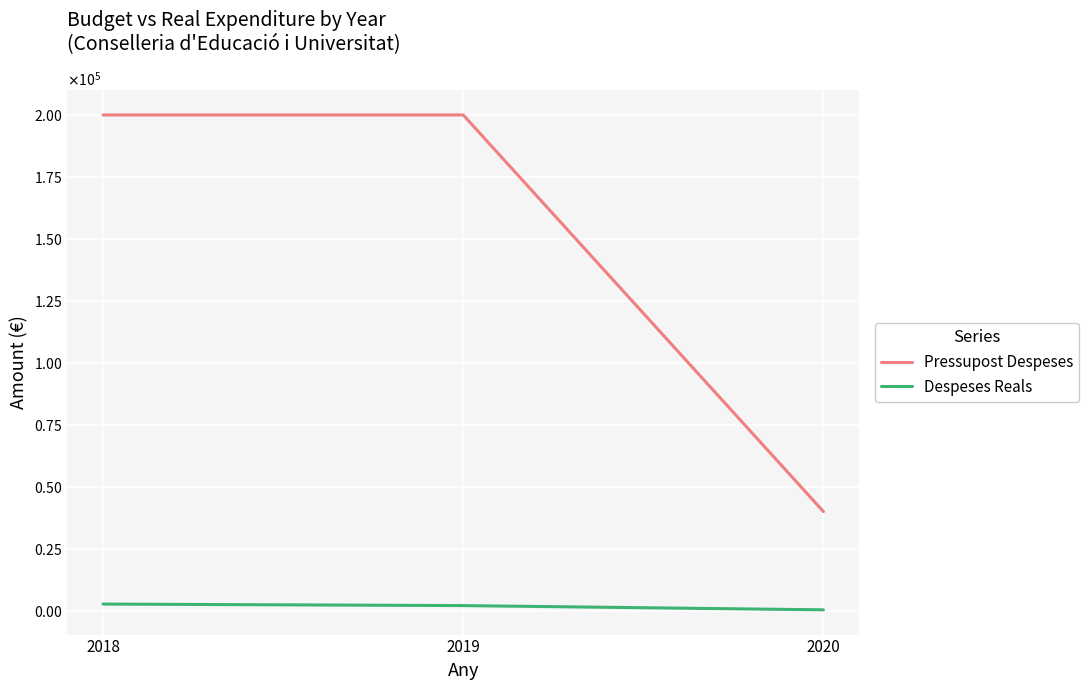

What is the sum of the Pressupost Despeses values at 2019 and 2020?

240000.0